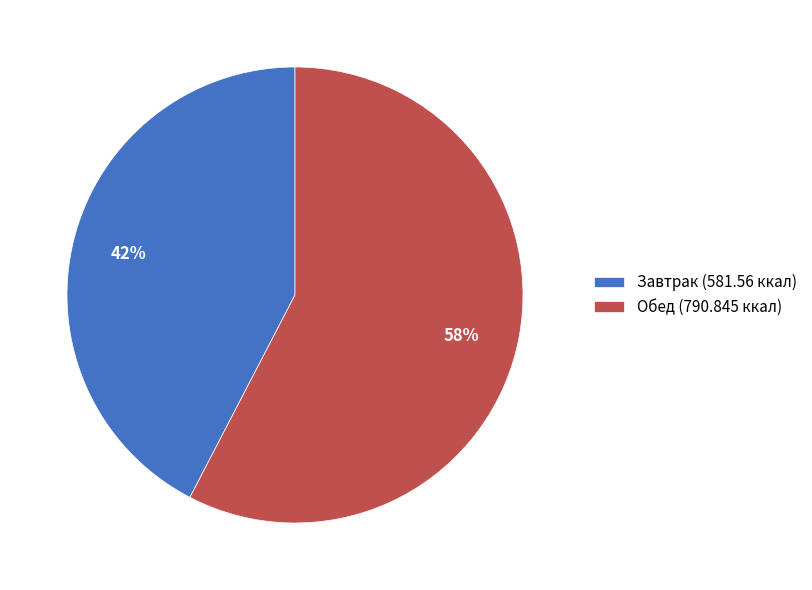

The Обед (790.845 ккал) slice represents 68% of the pie. True or false?

False